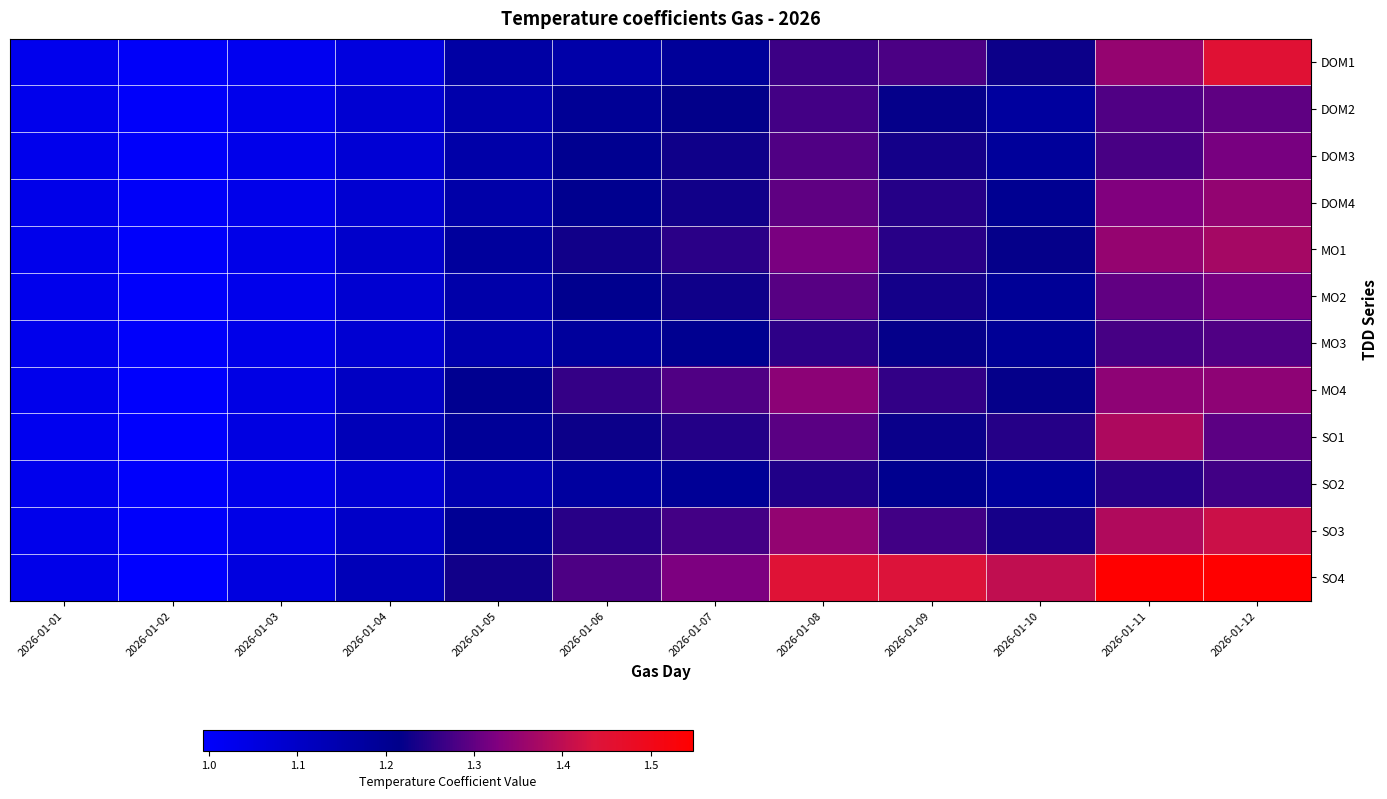

Which series has the largest total across all categories?

SO4